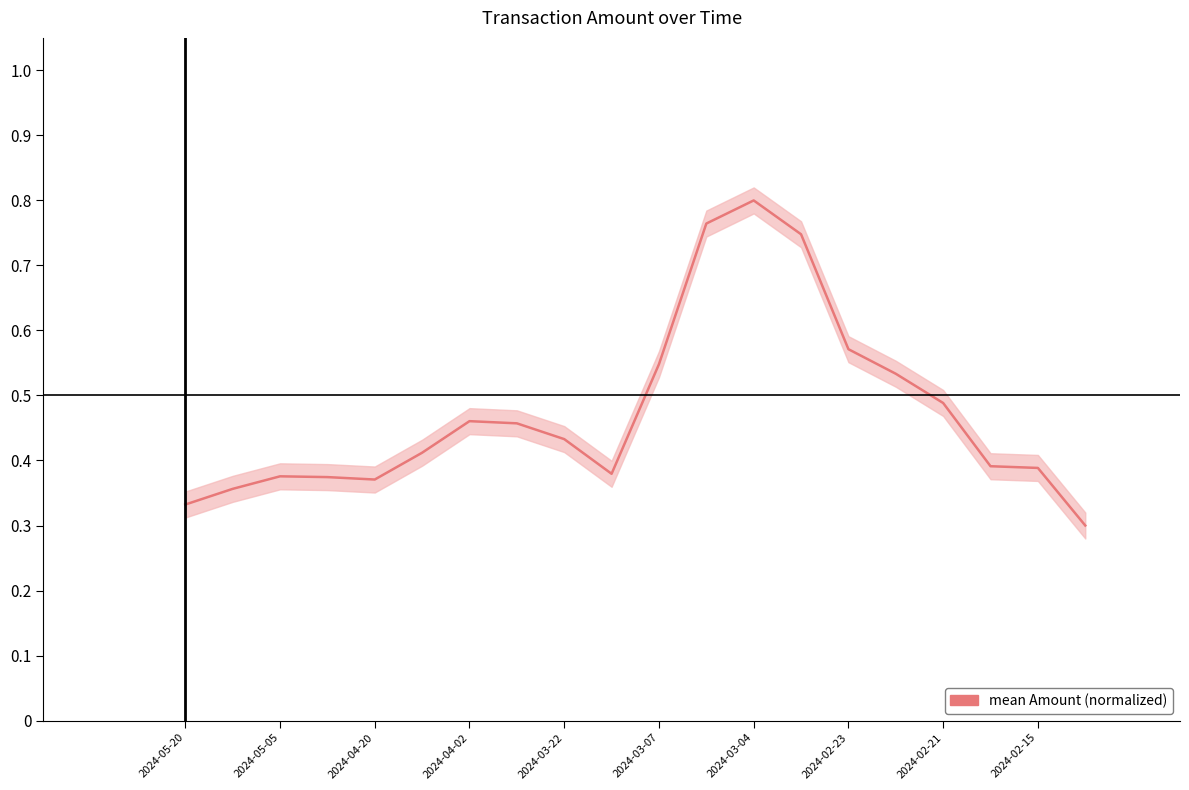

How many points are lower than both their immediate neighbors (excluding endpoints)?

2